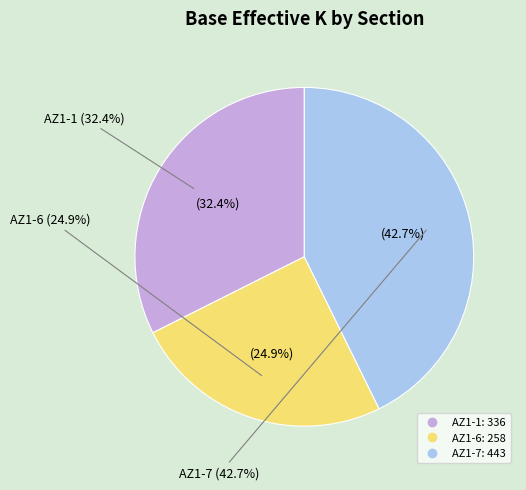

Count the number of slices in the pie.

3